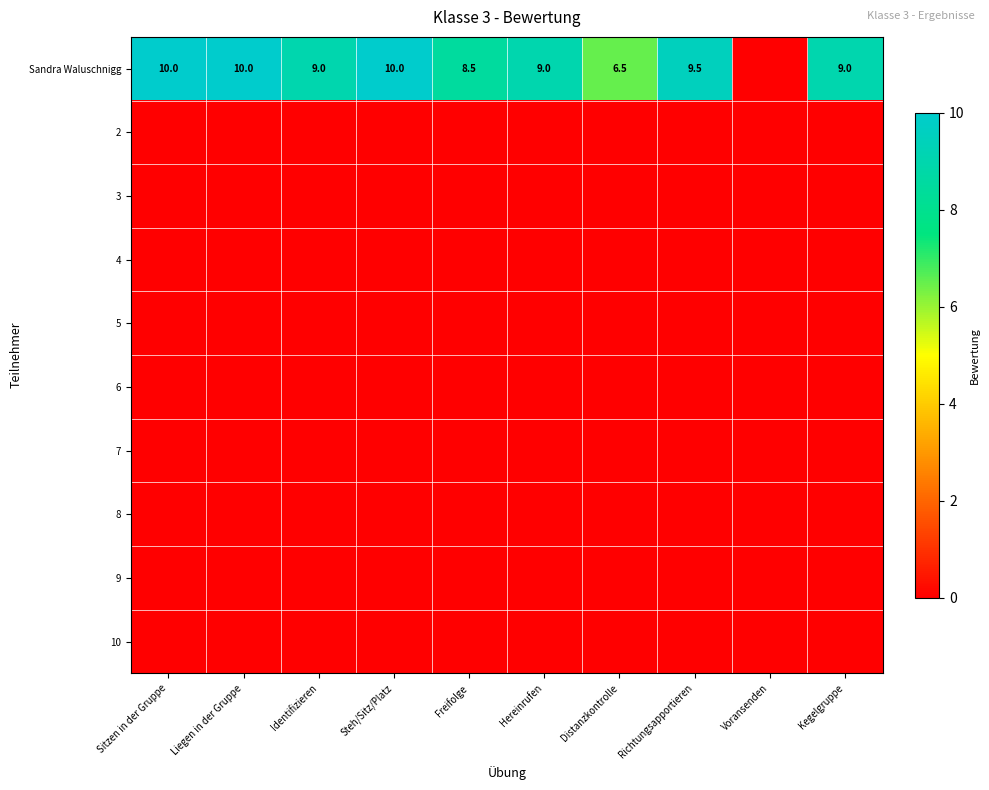

Which series changed the most between Liegen in der Gruppe and Steh/Sitz/Platz?

Sandra Waluschnigg